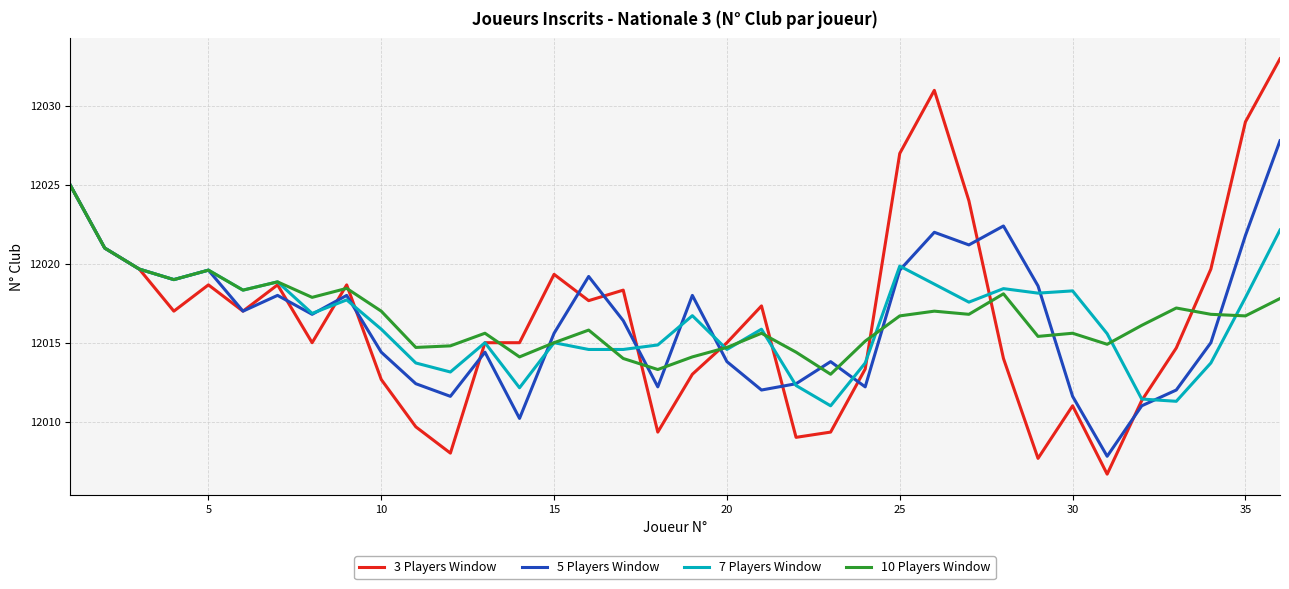

How many series are shown in this chart?

4